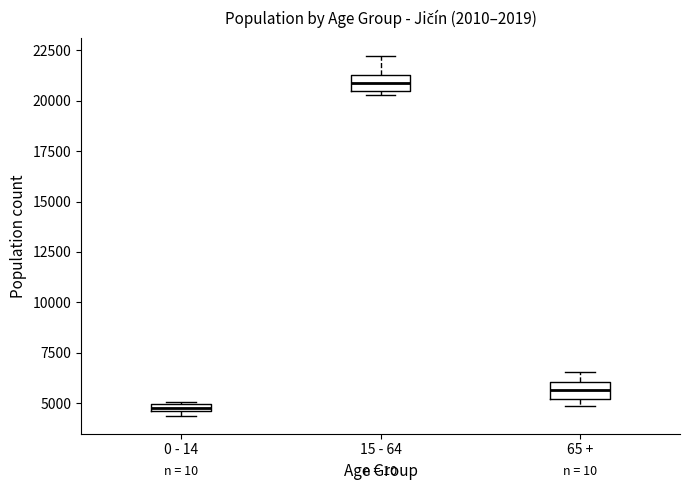

Where is the upper edge of the box for 15 - 64 on the y-axis? The values are not printed on the chart, so give them approximately, as read against the axis.

21500